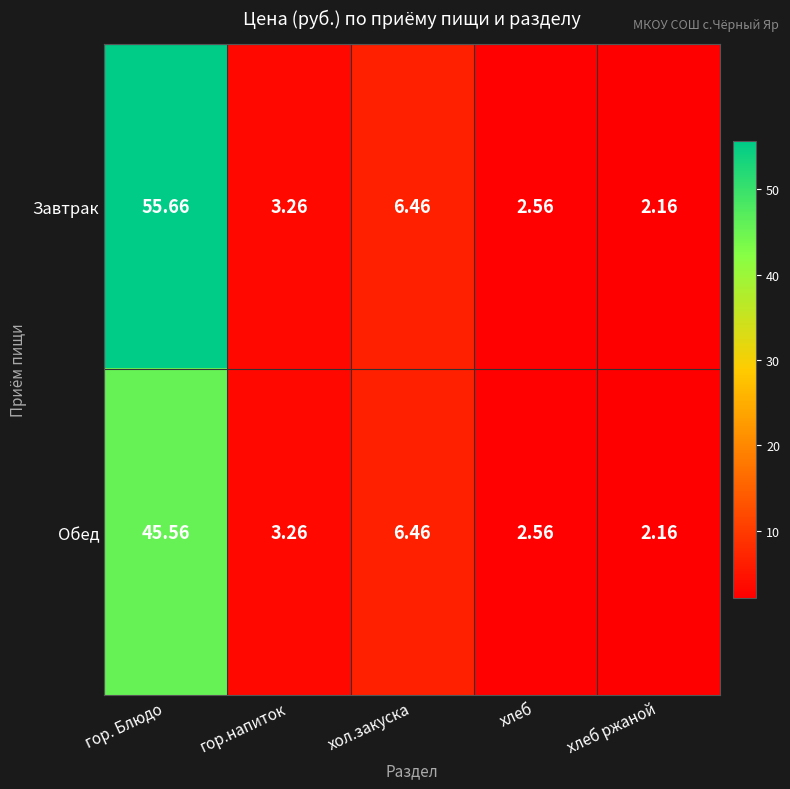

Rank the categories by Обед value from highest to lowest.

гор. Блюдо, хол.закуска, гор.напиток, хлеб, хлеб ржаной